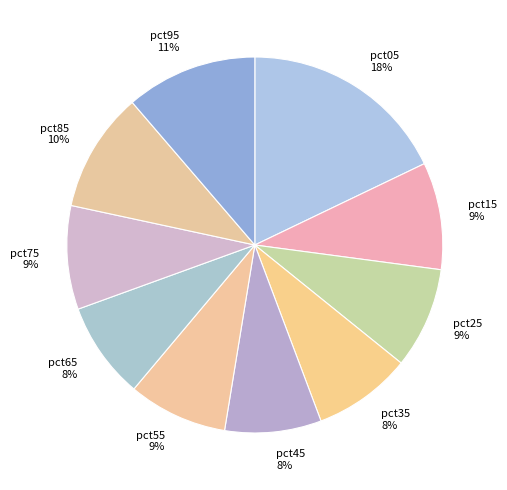

What percentage is the pct25 slice, to the nearest percent?

9%